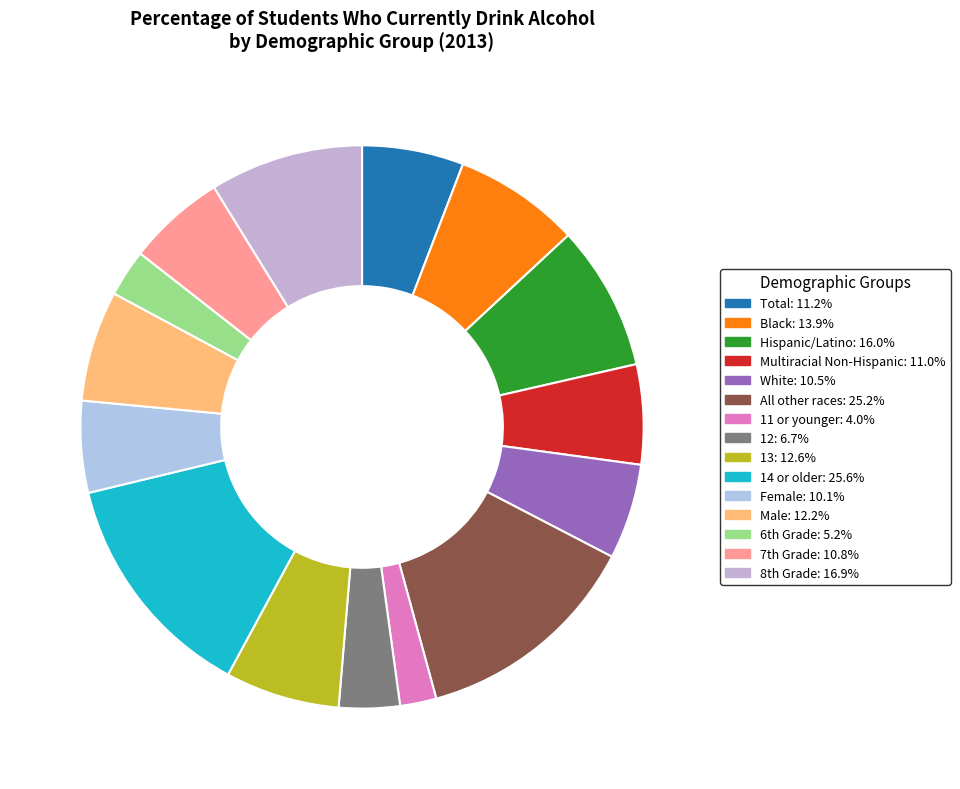

How many segments does this pie chart have?

15